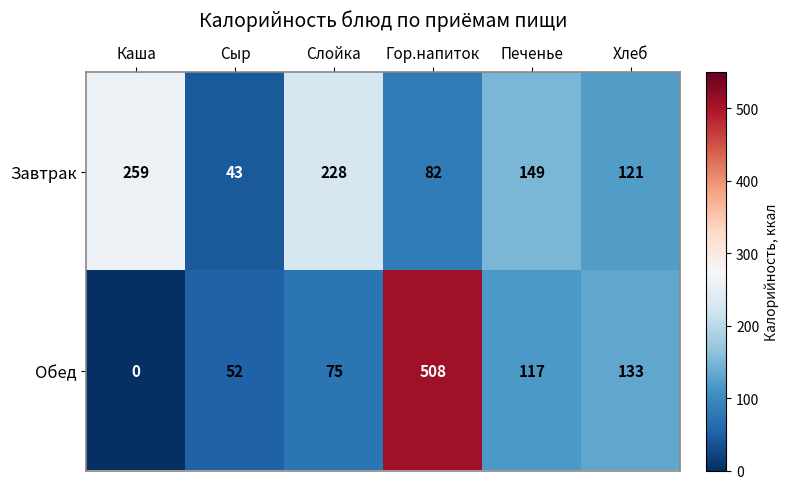

Rank the categories by Обед value from highest to lowest.

Гор.напиток, Хлеб, Печенье, Слойка, Сыр, Каша